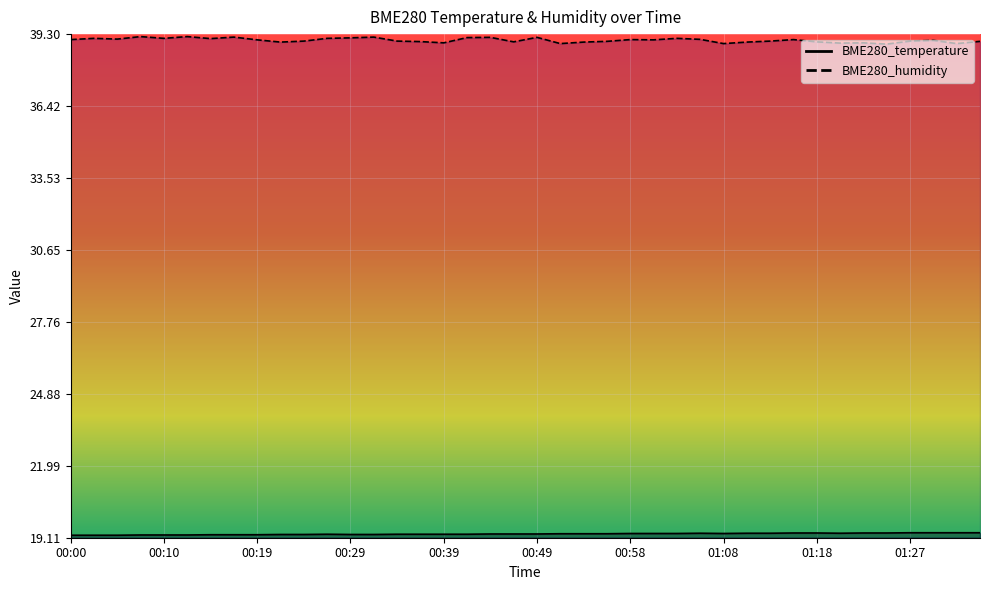

What is the smallest value displayed?

19.2